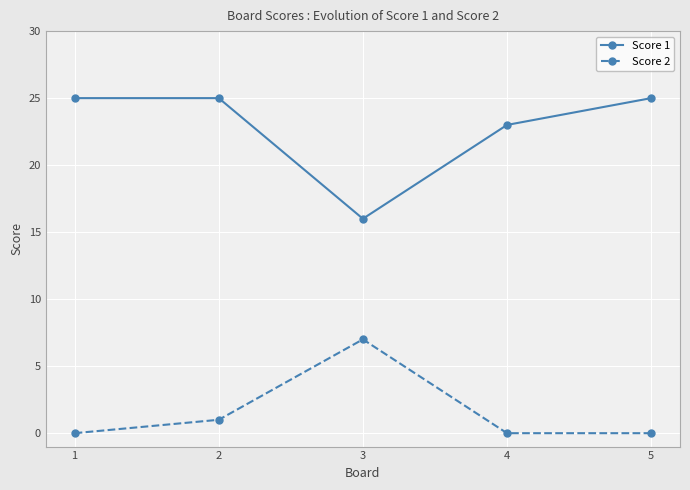

True or false: Score 2 and Score 1 cross at least once.

False